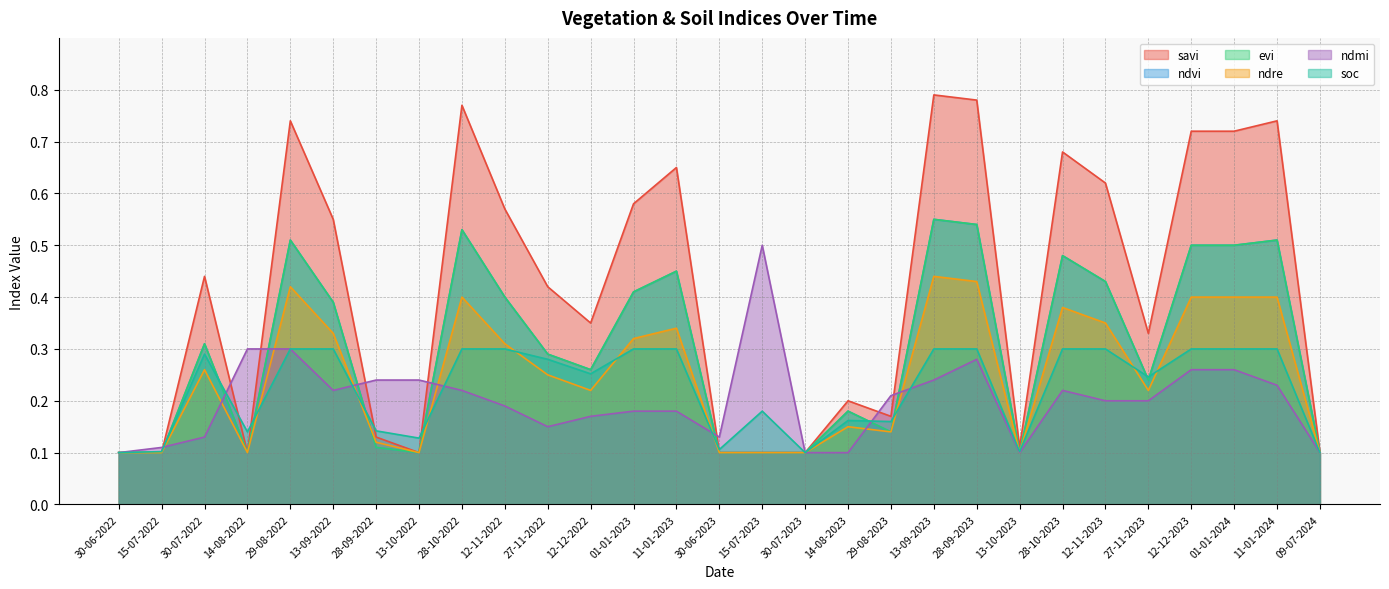

Does the chart have visible grid lines?

Yes